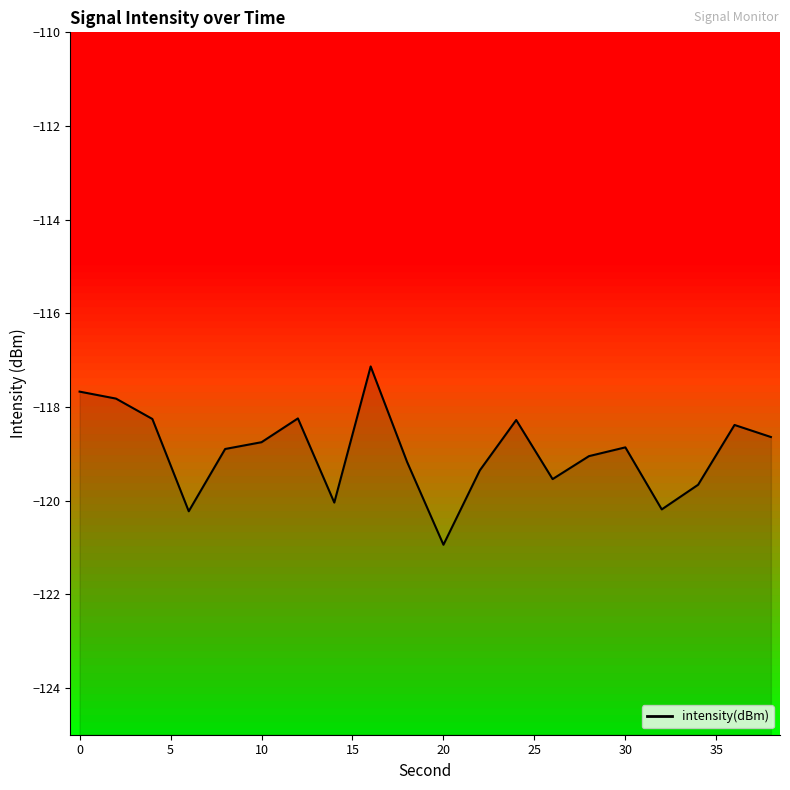

How many lines are shown in the chart?

1